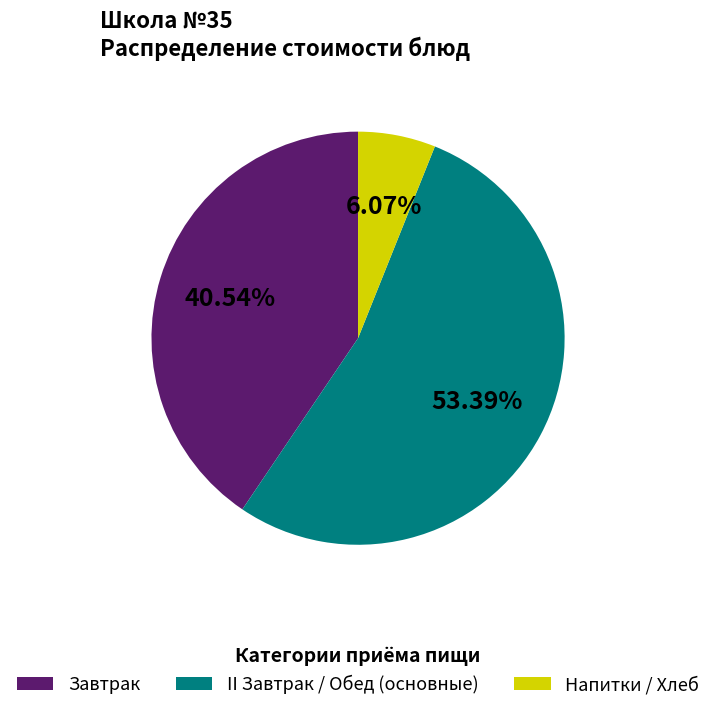

Is there any slice that represents more than half of the pie?

Yes